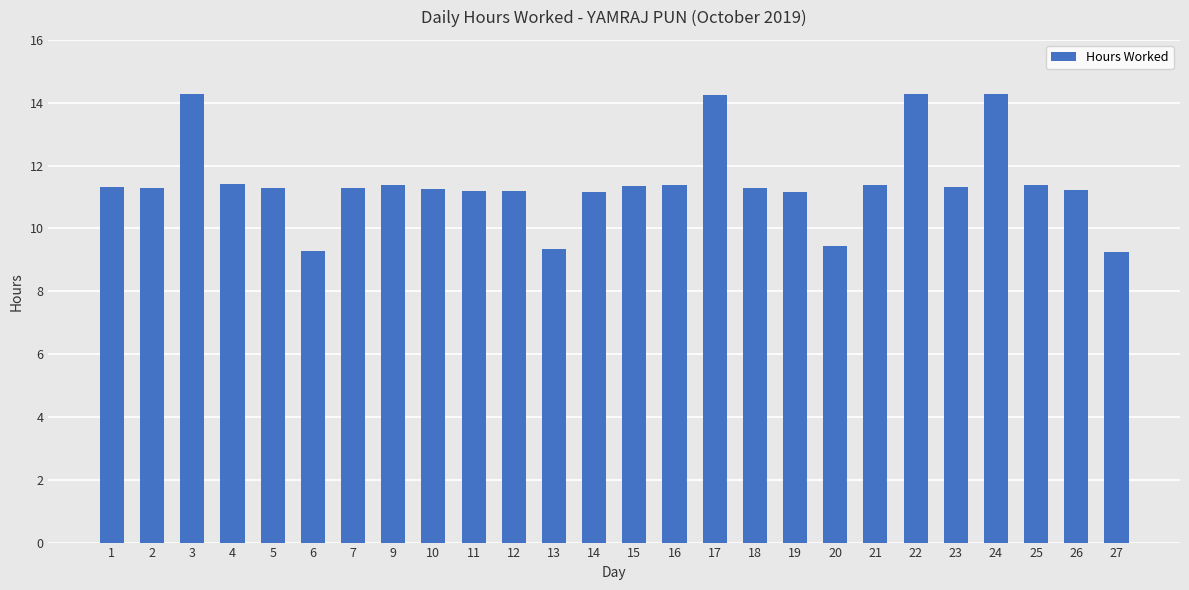

What is the difference between the values at 13 and 17?

4.9